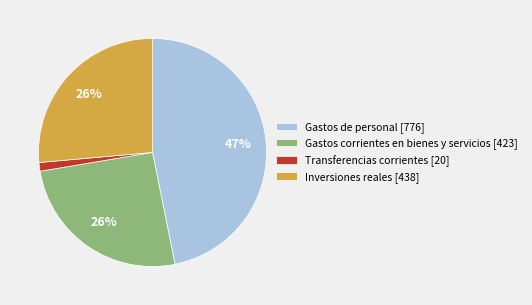

Combined, do Inversiones reales [438] and Gastos corrientes en bienes y servicios [423] account for over 50%?

Yes